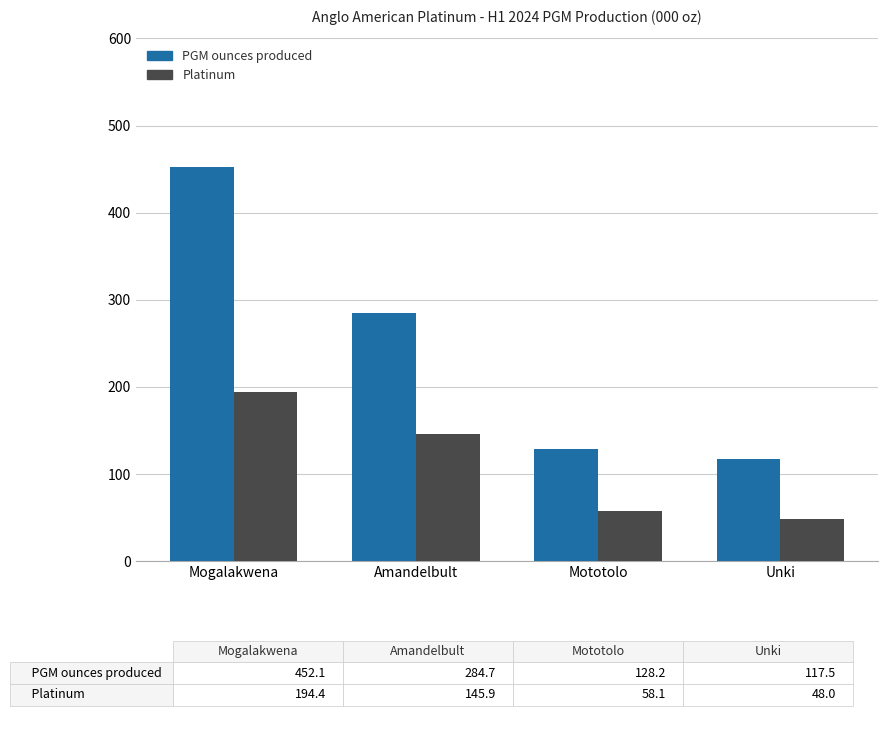

At which category is the sum across all series the highest?

Mogalakwena